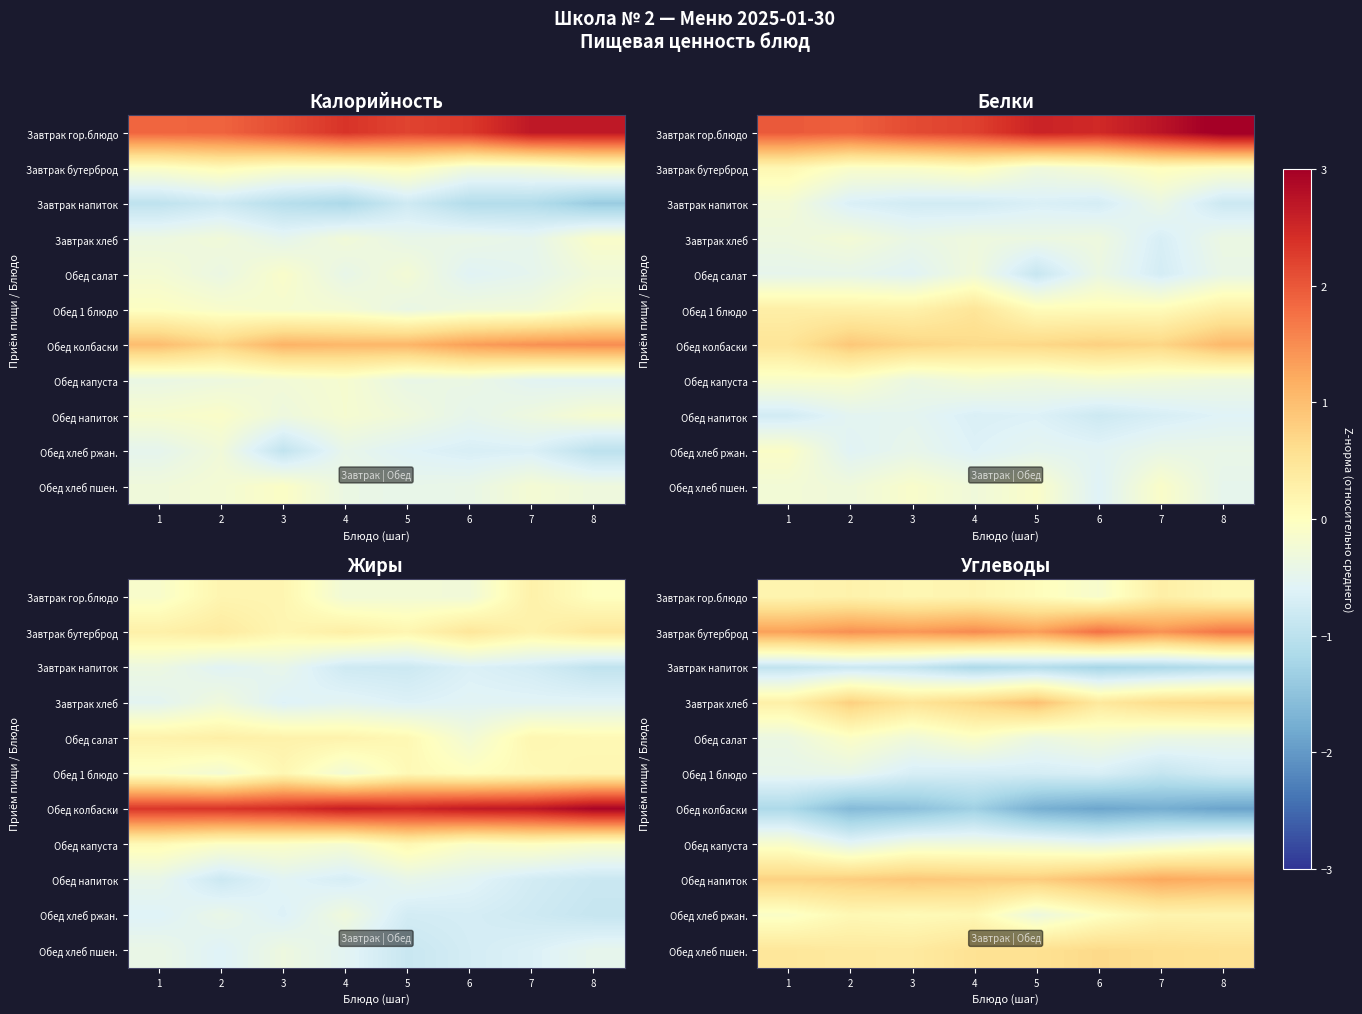

At which category is the sum across all series the highest?

4